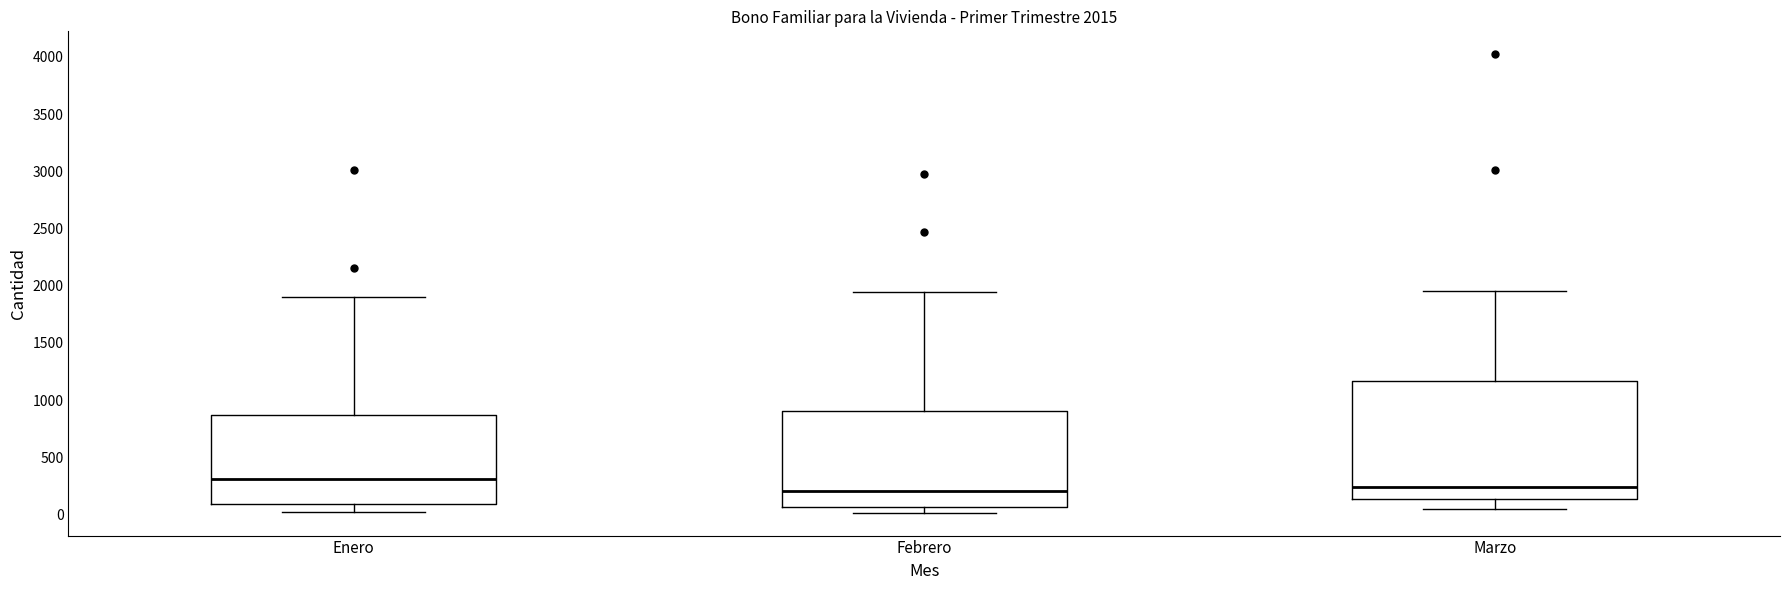

Which box's median line is the highest?

Enero